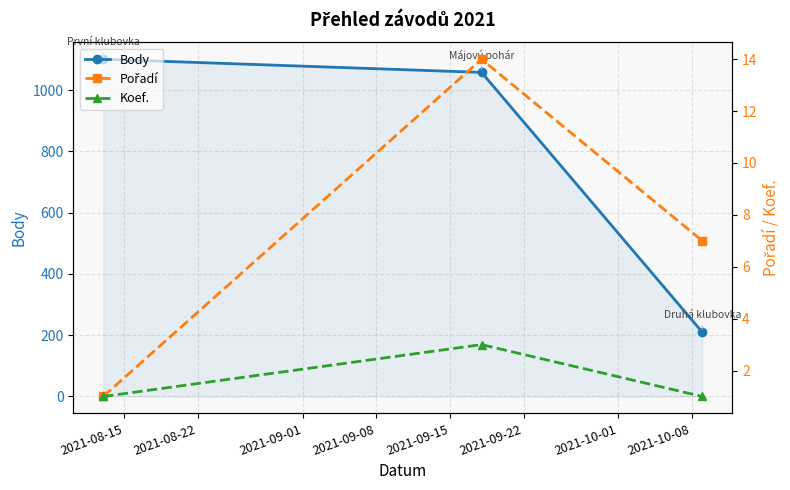

Is this an area chart (filled region under the line)?

No